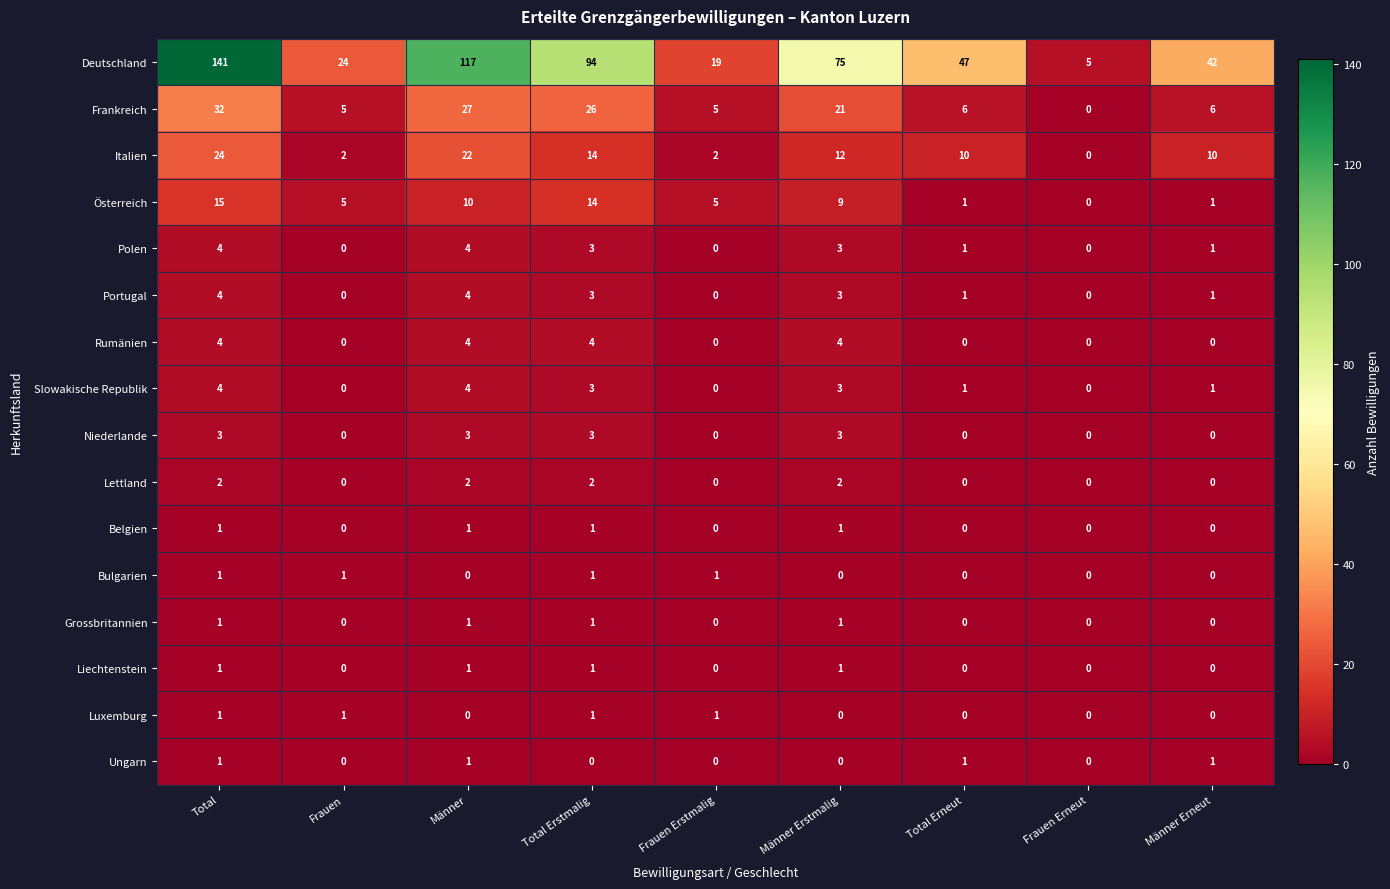

The Italien series shows 2 at Frauen. True or false?

True